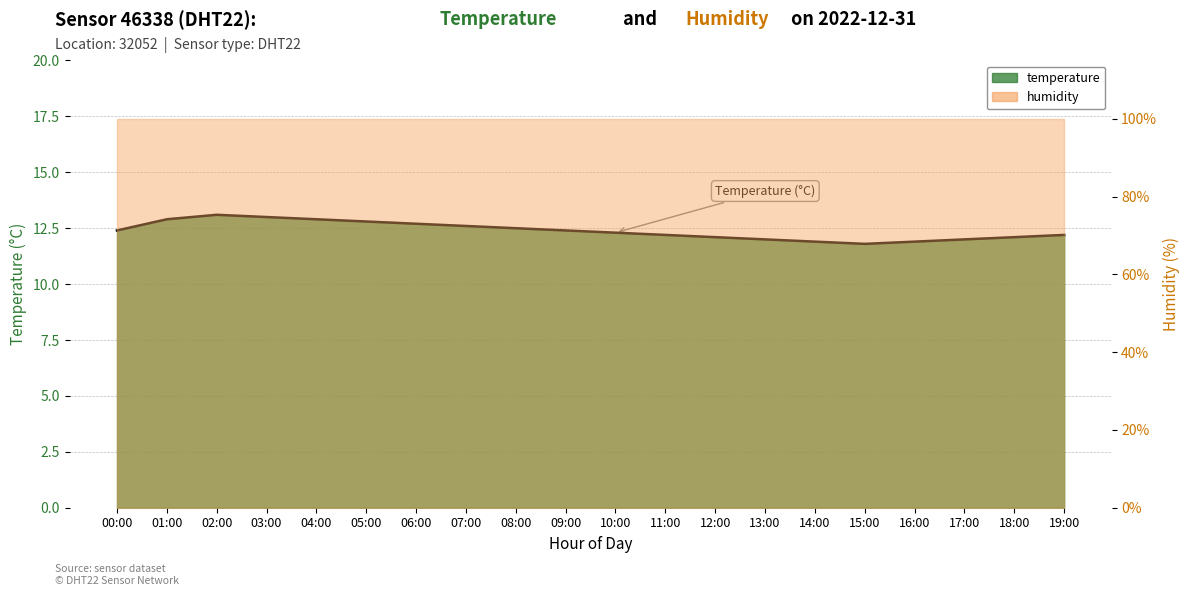

What is the difference between the second highest and second lowest values?

1.1